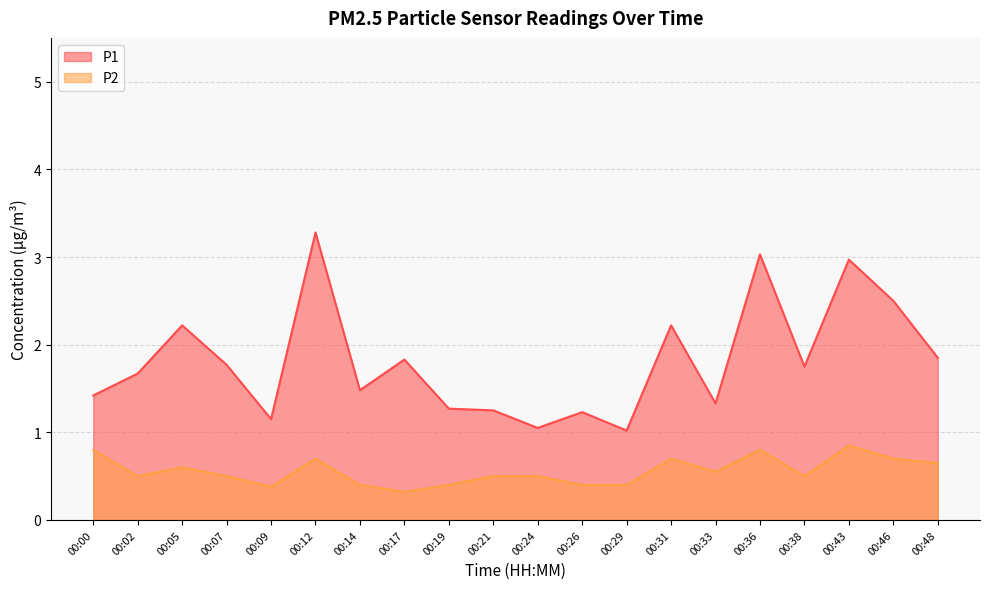

True or false: P1 has a value of 0.4 at 00:26.

False